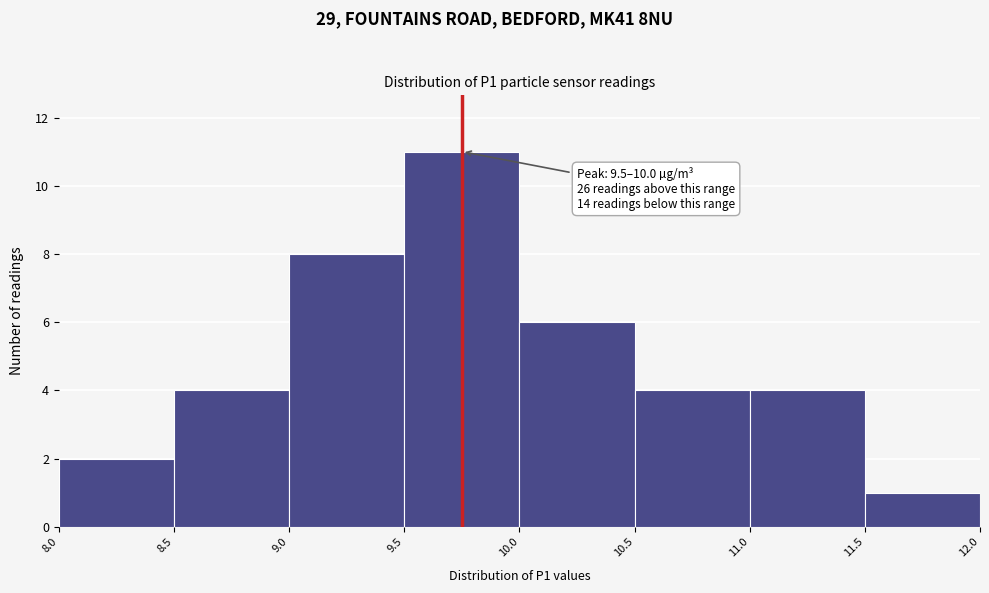

Which range on the x-axis has the tallest bar?

9.5 to 10.0